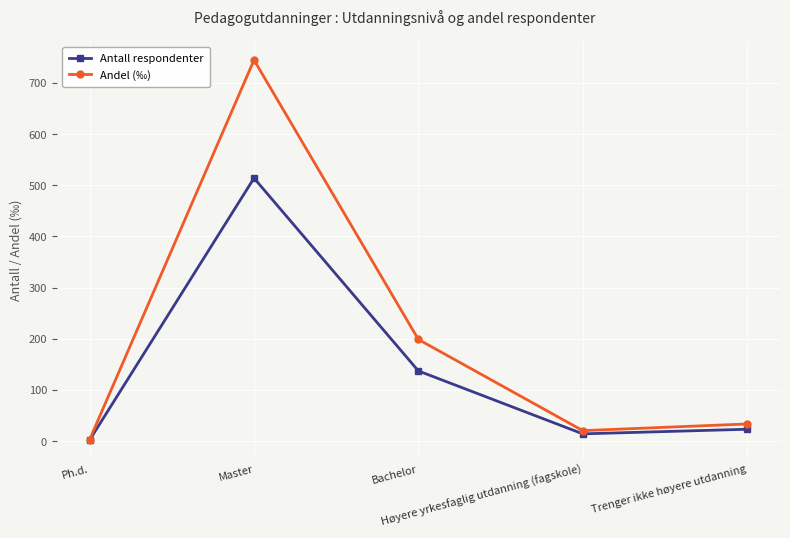

What value does the Antall respondenter series have at Trenger ikke høyere utdanning?

23.0